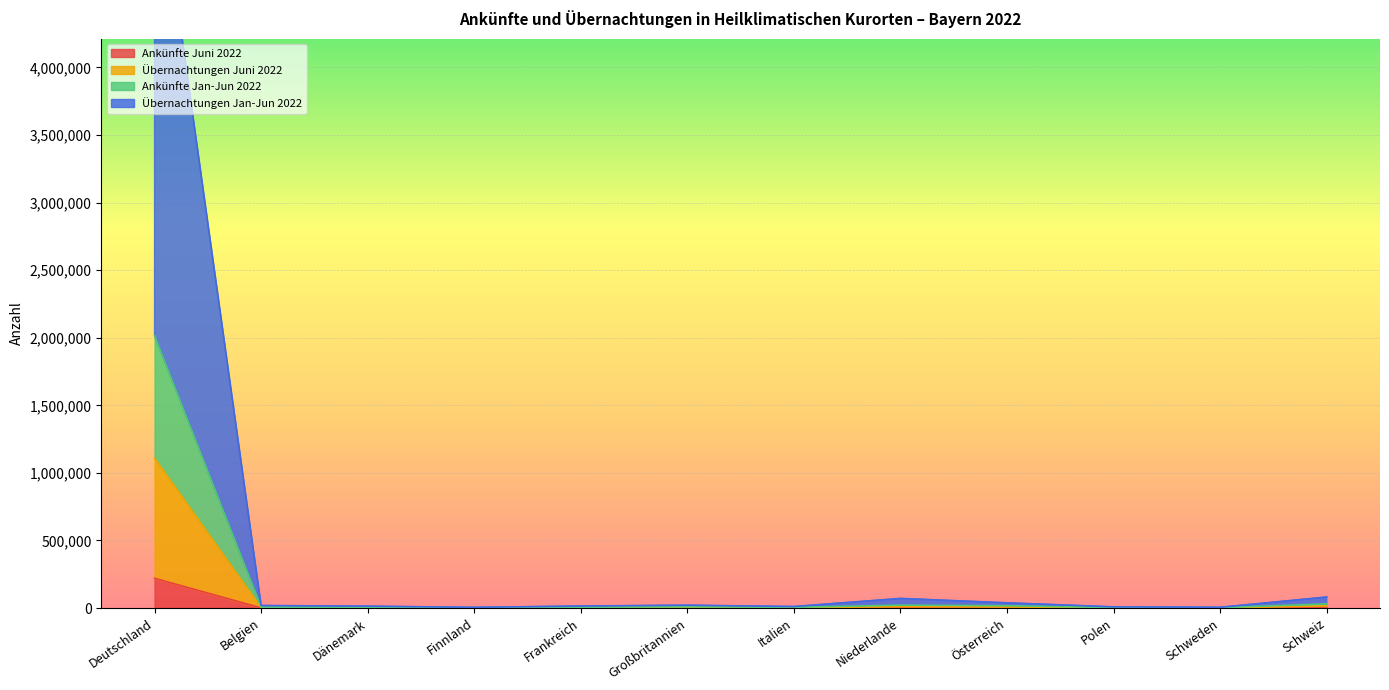

At which category is the sum across all series the highest?

Deutschland